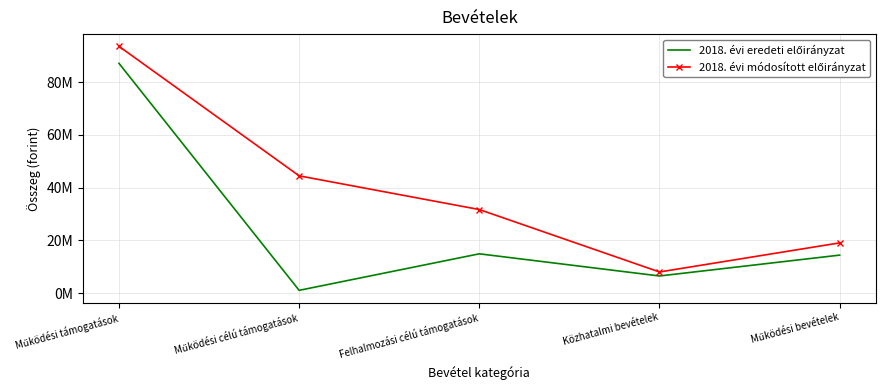

Which series has the largest total across all categories?

2018. évi módosított előirányzat